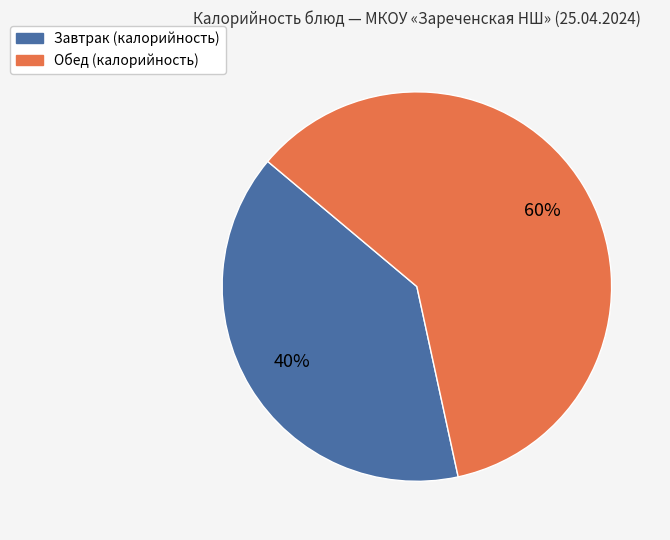

Does any single category account for the majority?

Yes